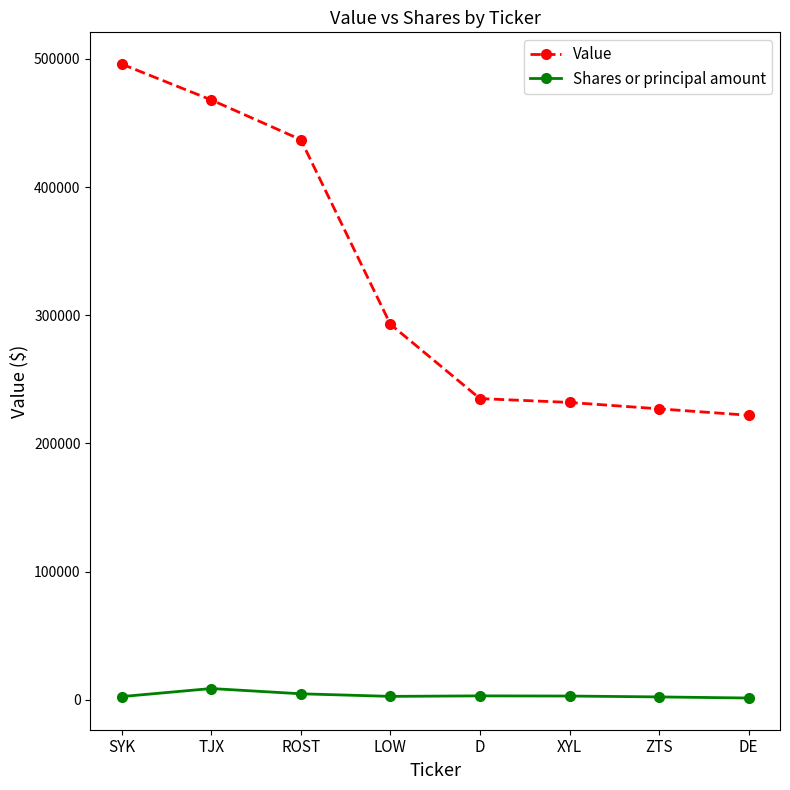

True or false: Value has more than 1 interior local peaks.

False